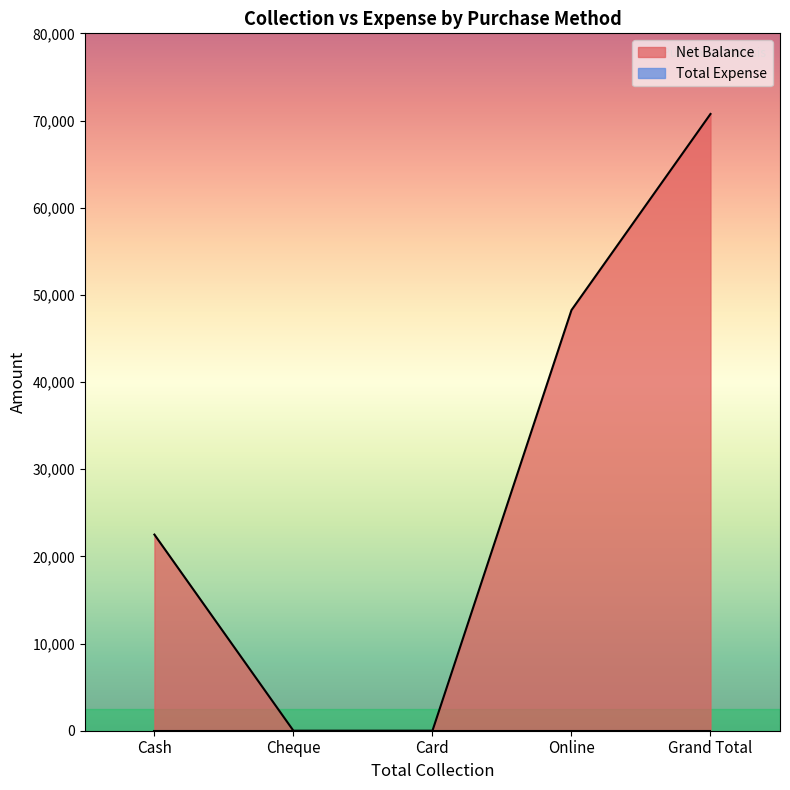

The value at Cash is 22500. True or false?

True